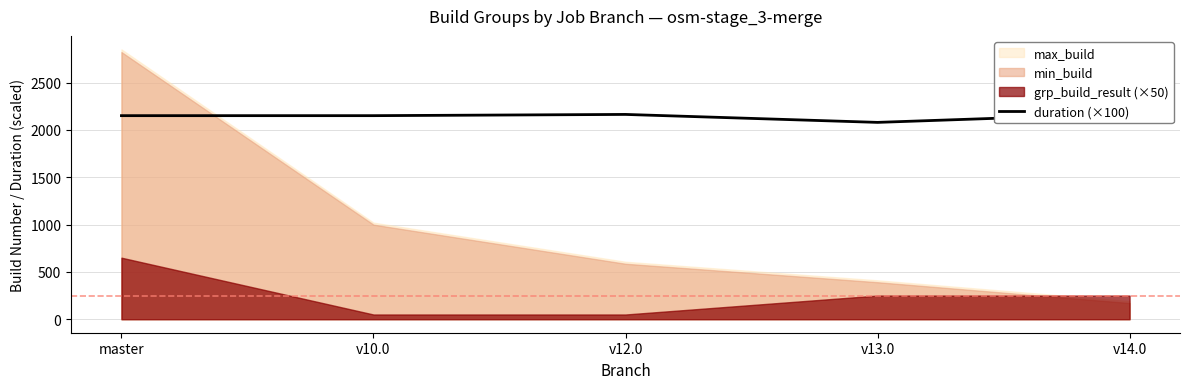

The value at master is 3598. True or false?

False